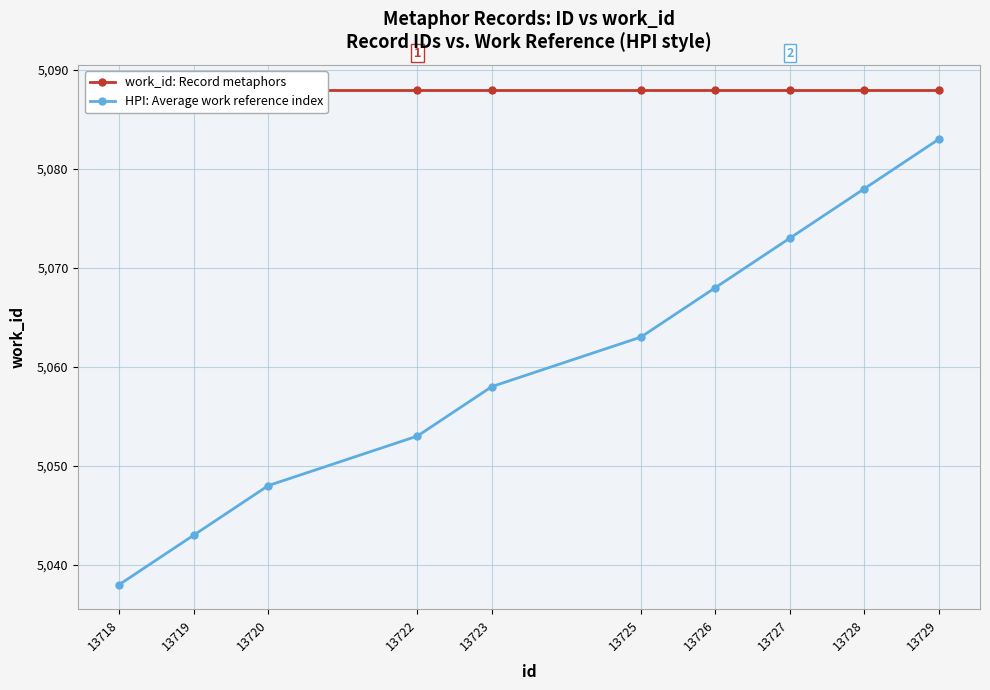

Which series has the largest total across all categories?

work_id: Record metaphors